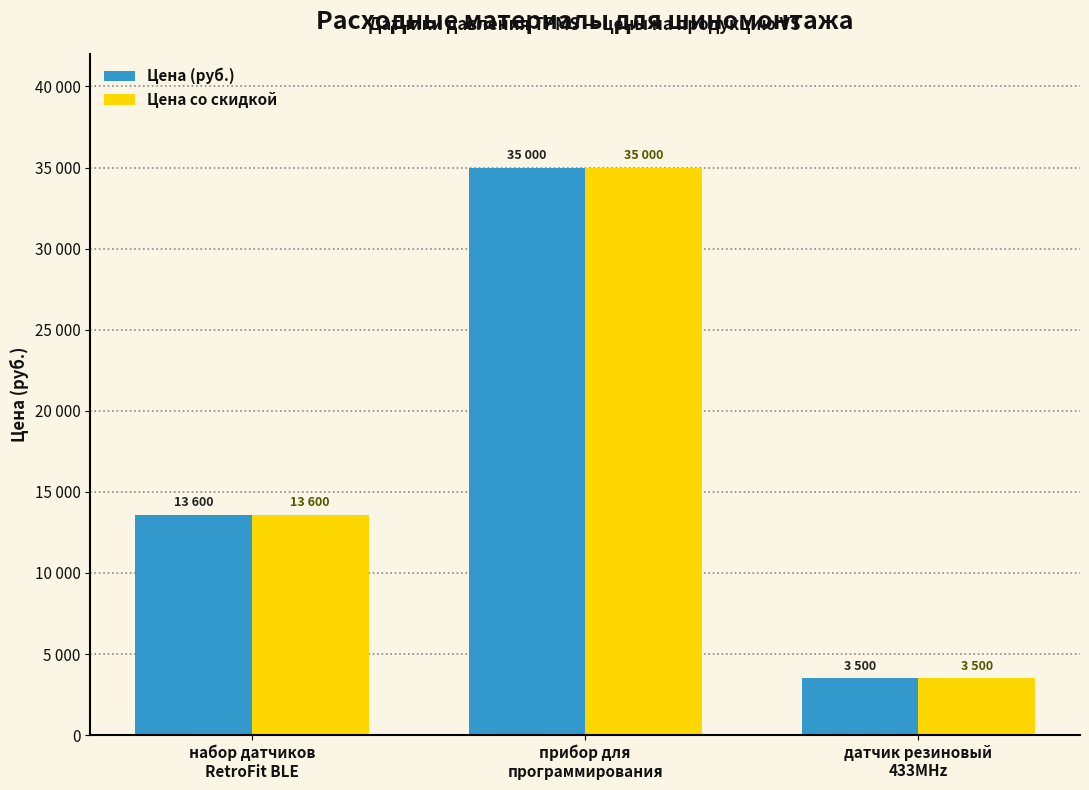

What is the difference between the maximum and minimum values in the Цена со скидкой series?

31500